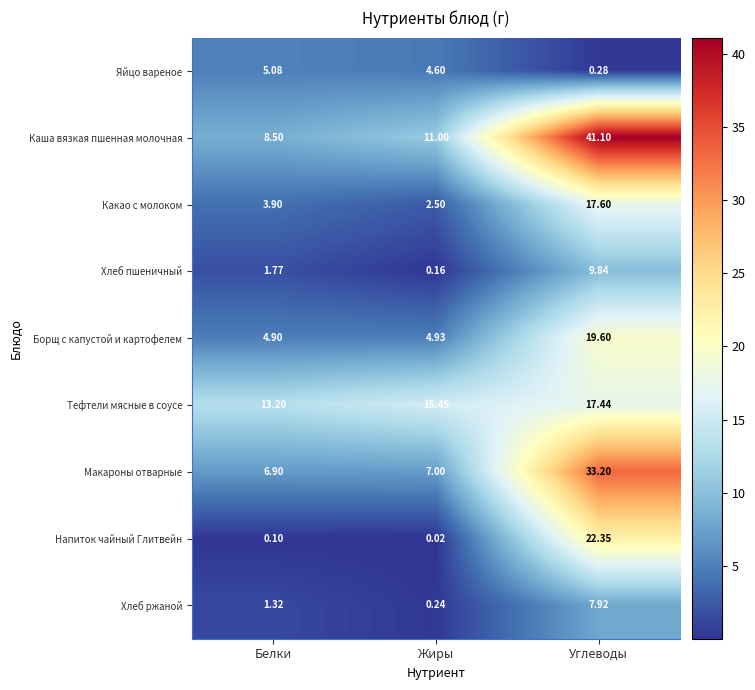

What is the spread (max minus min) of values at Углеводы?

40.8